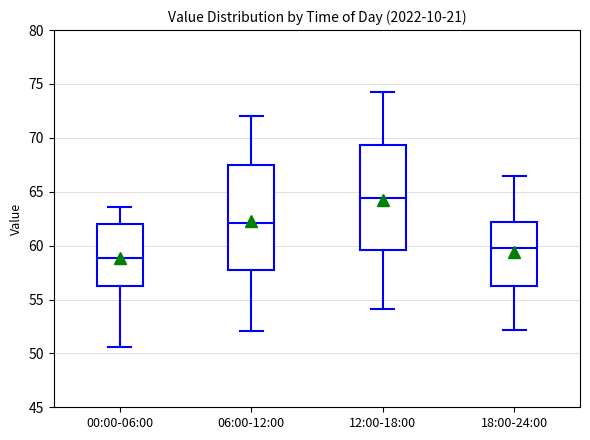

Which box's median line is the lowest?

00:00-06:00